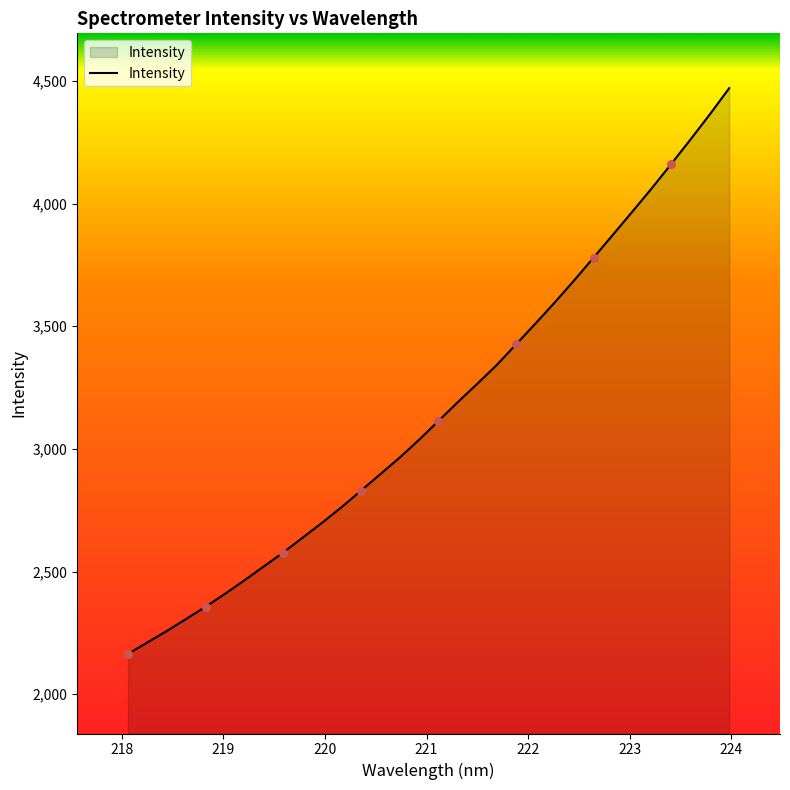

What is the difference between the maximum and minimum values?

2306.1